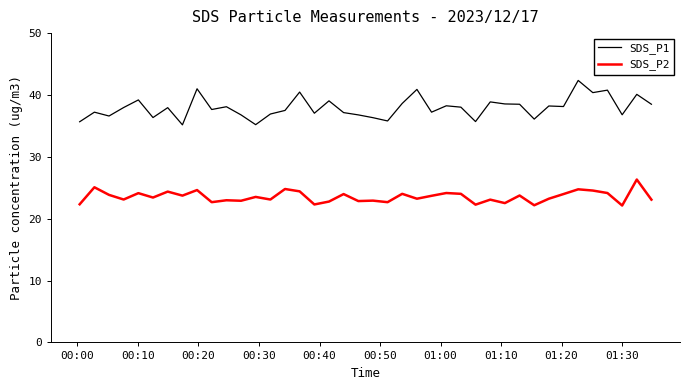

What is the difference between the maximum and minimum values in the SDS_P1 series?

7.2